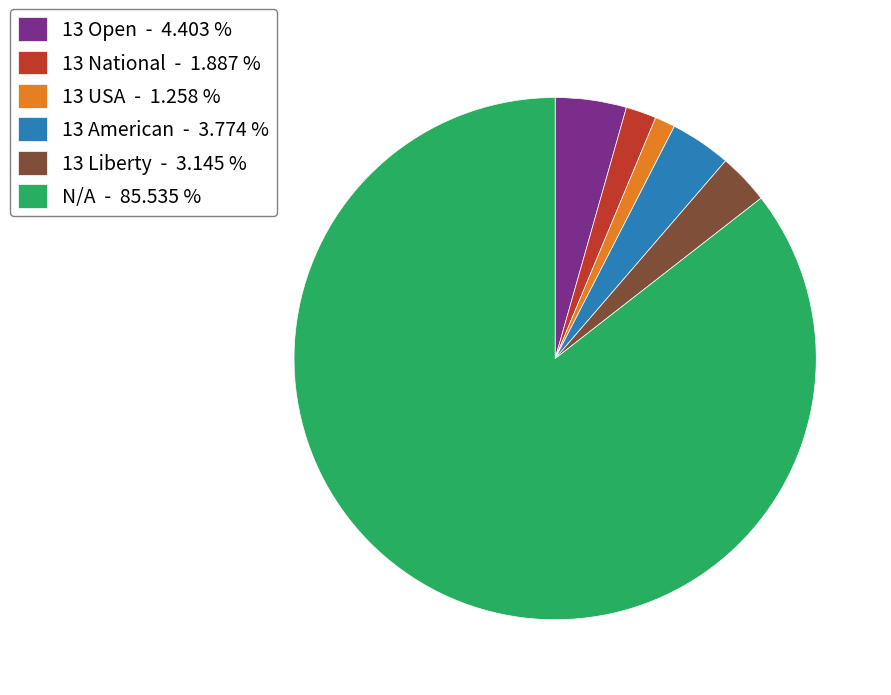

Do 13 USA and N/A together represent more than half of the pie?

Yes